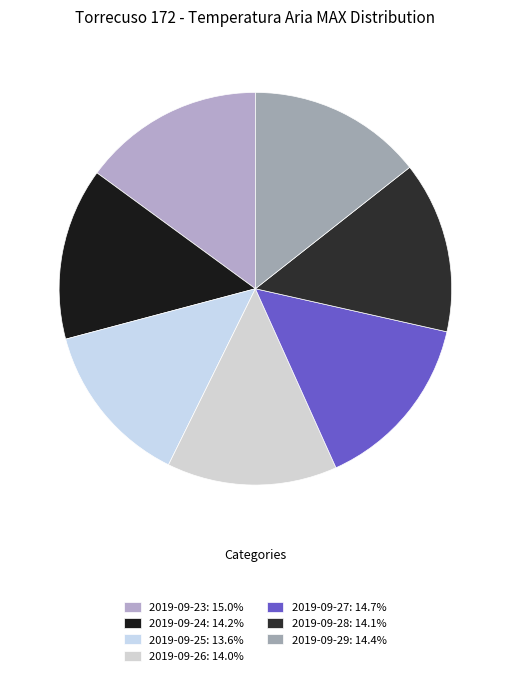

How many slices are in this pie chart?

7